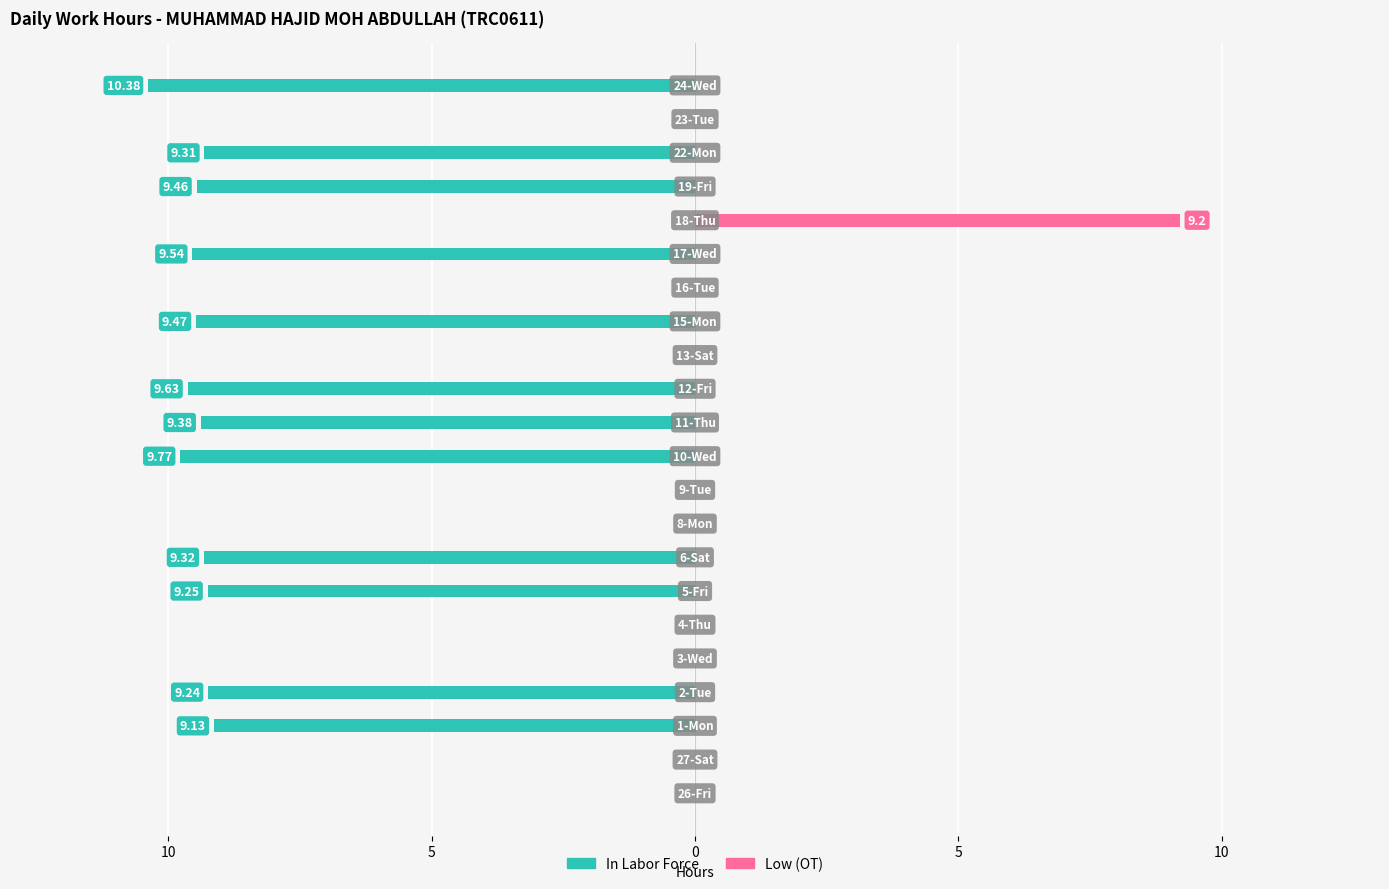

What is the value of the In Labor Force bar at the 19th from the left?

-9.5